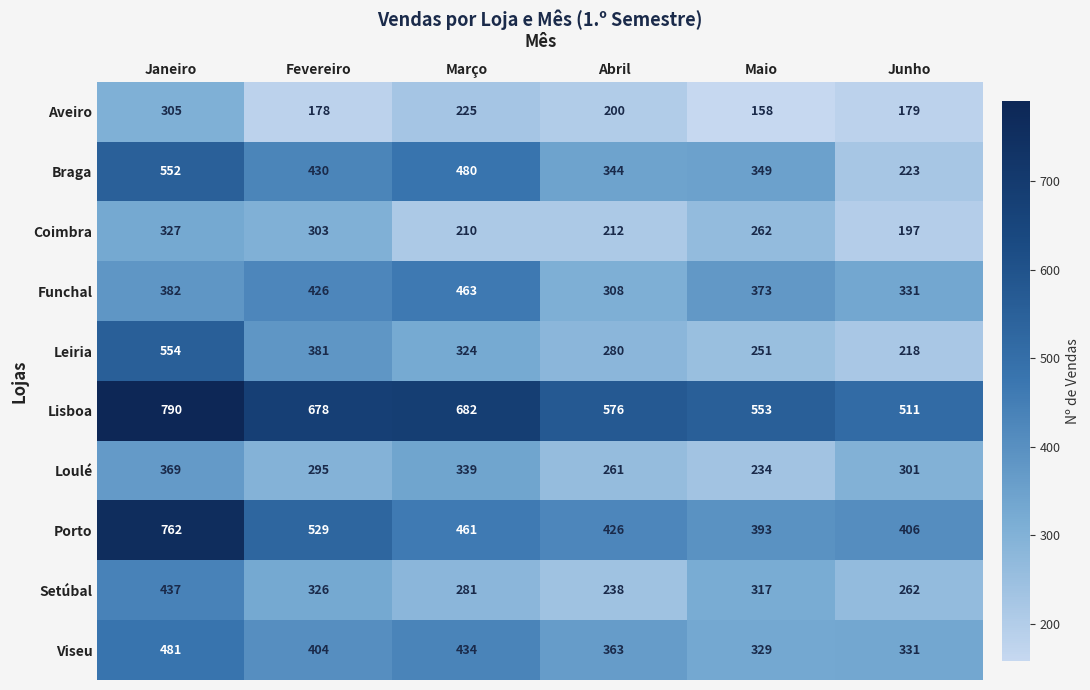

What is the sum of all Lisboa values?

3790